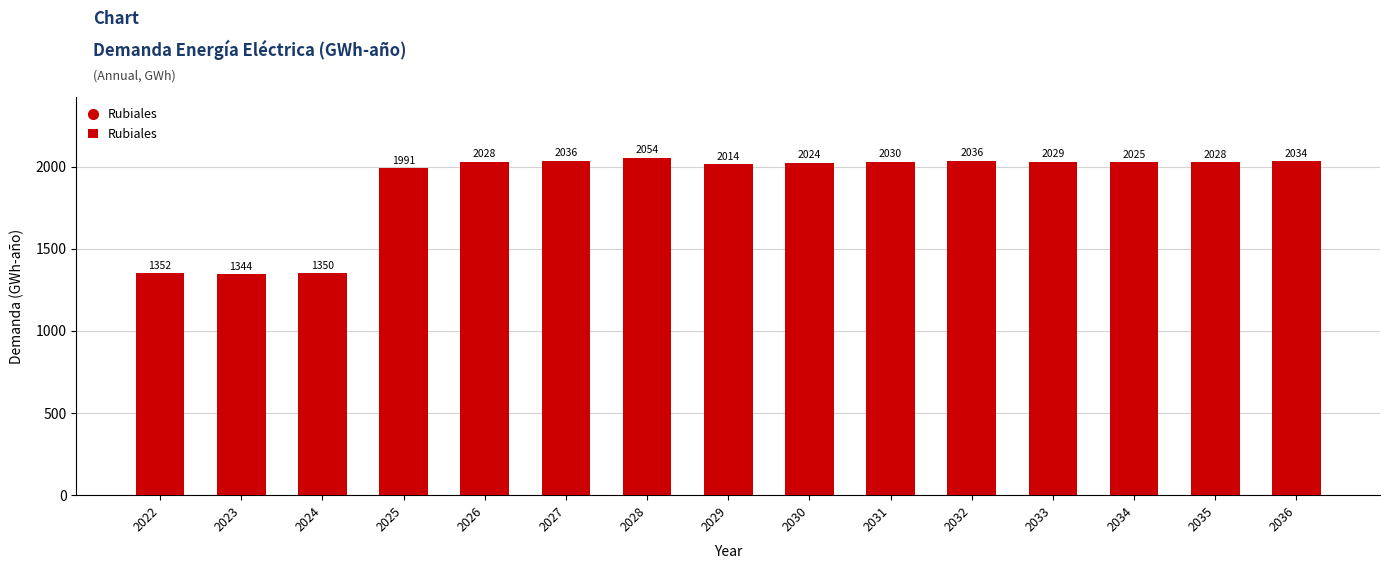

What is the value of the 14th bar from the left?

2027.7